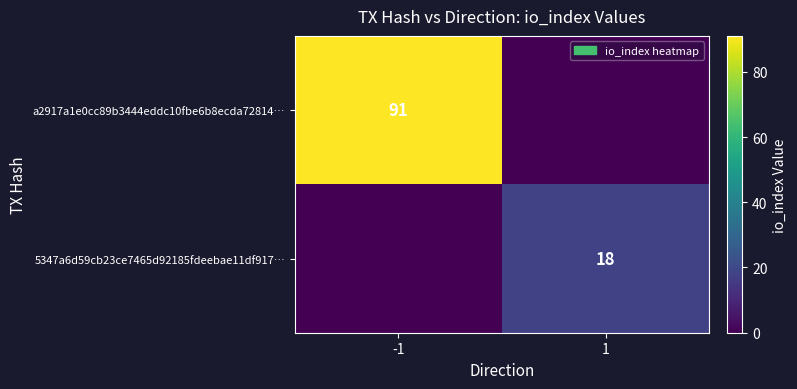

The 5347a6d59cb23ce7465d92185fdeebae11df917… series shows 18 at 1. True or false?

True